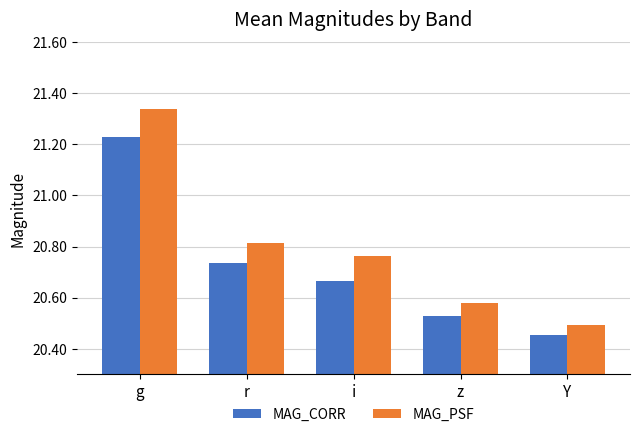

How many MAG_PSF values are between 20 and 21?

4